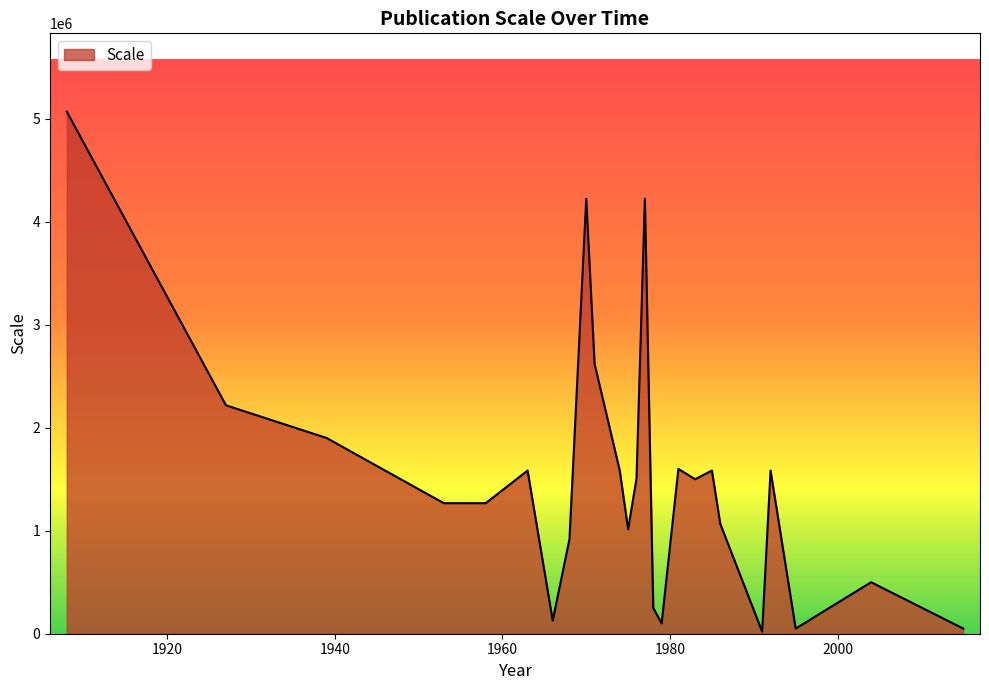

What is the greatest value displayed?

5068800.0